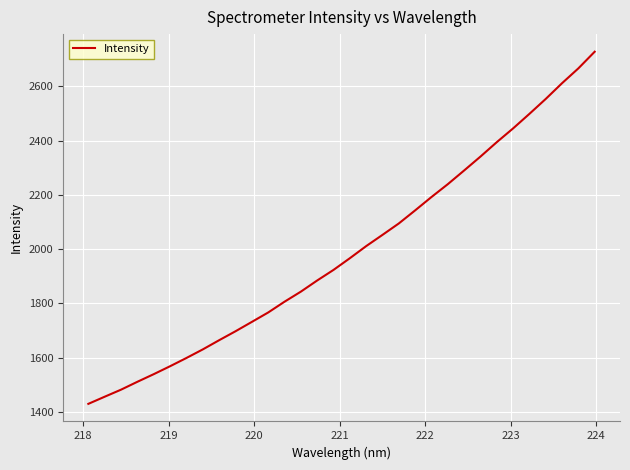

Reading left to right, transcribe all the data shown in this chart.

1429.5	1455.8	1481.8	1510.8	1538.9	1568.2	1598.6	1630.2	1664.1	1697.0	1731.5	1766.2	1806.0	1843.1	1884.2	1923.3	1966.3	2011.0	2052.4	2094.6	2142.8	2192.0	2239.4	2289.8	2341.0	2394.2	2444.9	2498.5	2553.6	2611.6	2666.2	2727.6